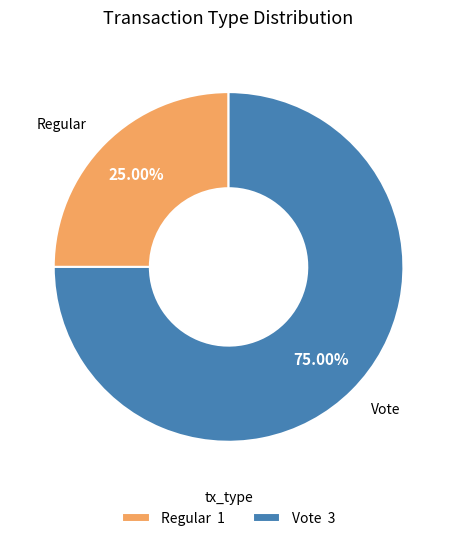

To the nearest percent, what is the difference between the largest and smallest slice percentages?

50%